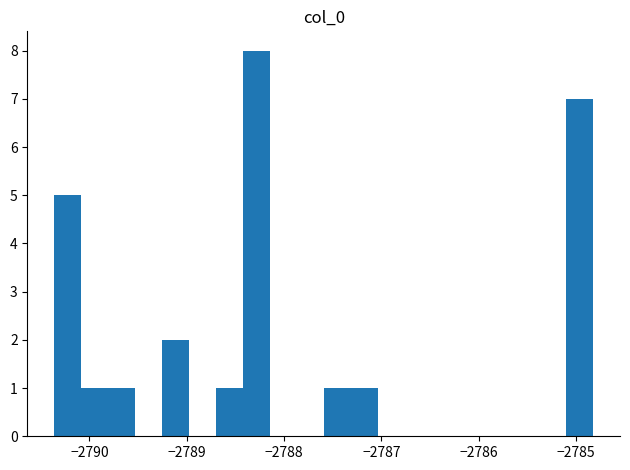

Read against the x-axis, roughly where is the centre of the tallest bar?

-2788.3